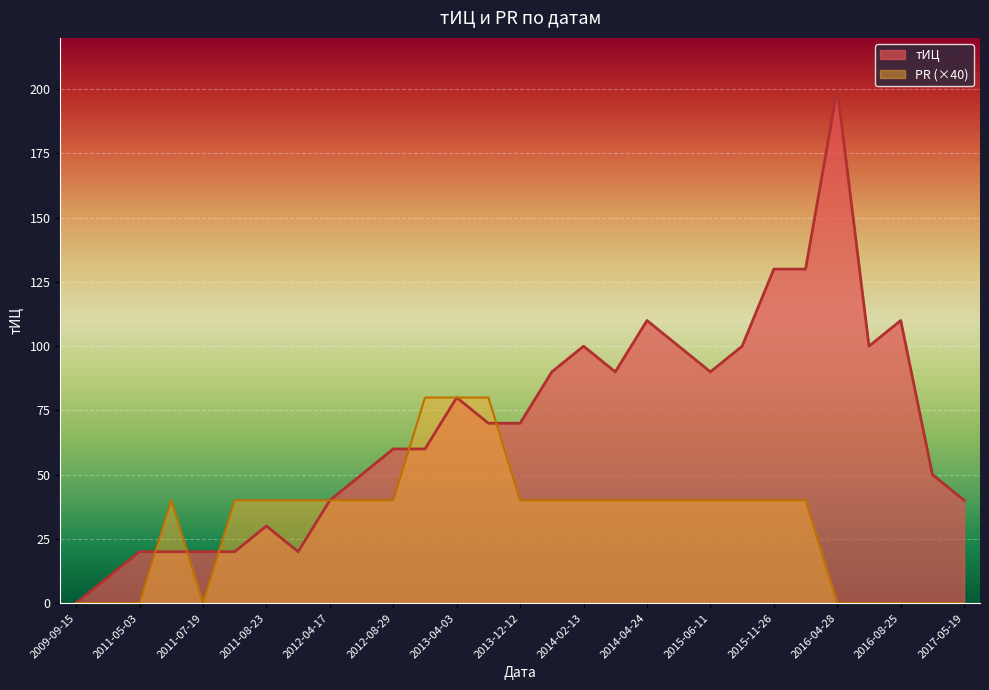

Count the number of data series in this chart.

2